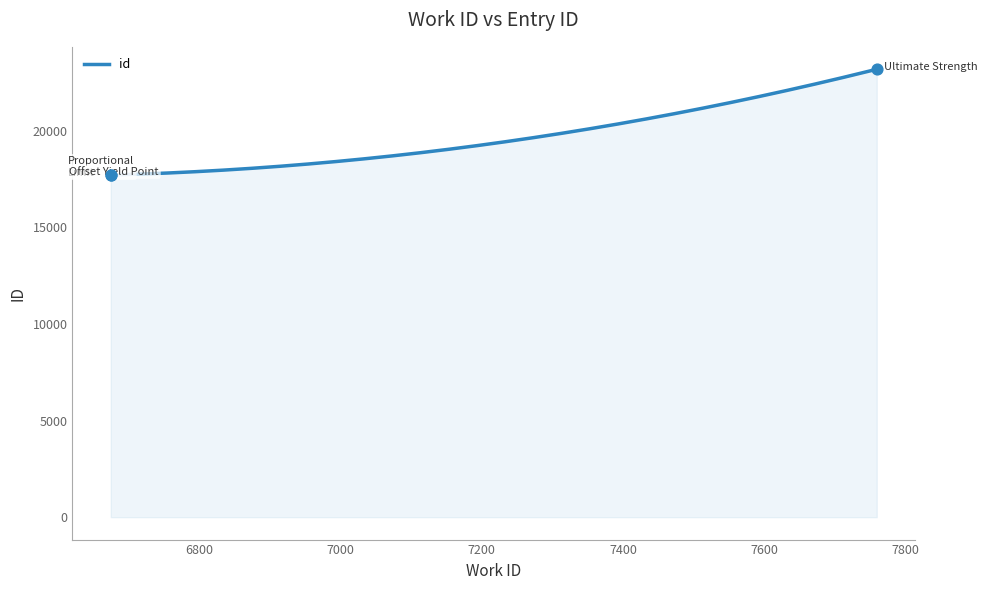

What is the change in value from 6675 to 7759?

+5473